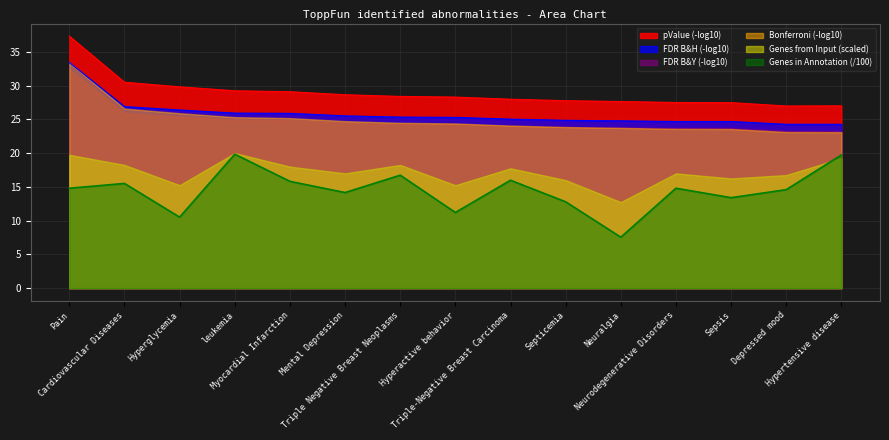

True or false: Genes in Annotation (/100) and Bonferroni (-log10) intersect in this chart.

False